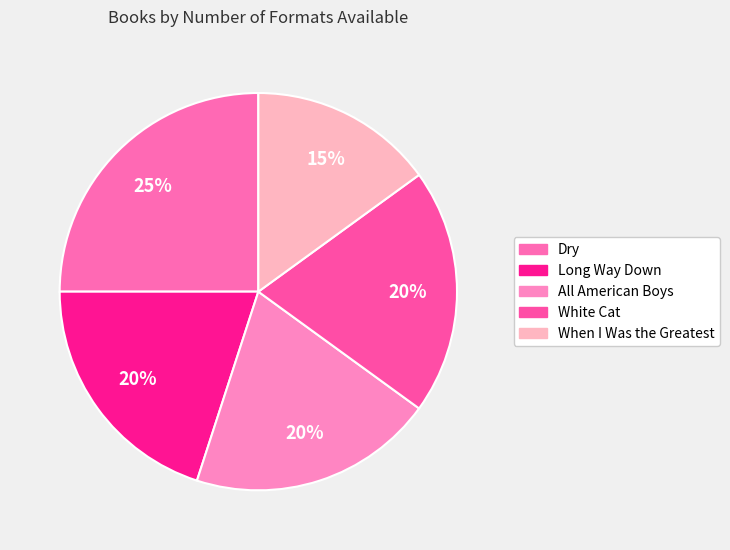

How many slices are in this pie chart?

5